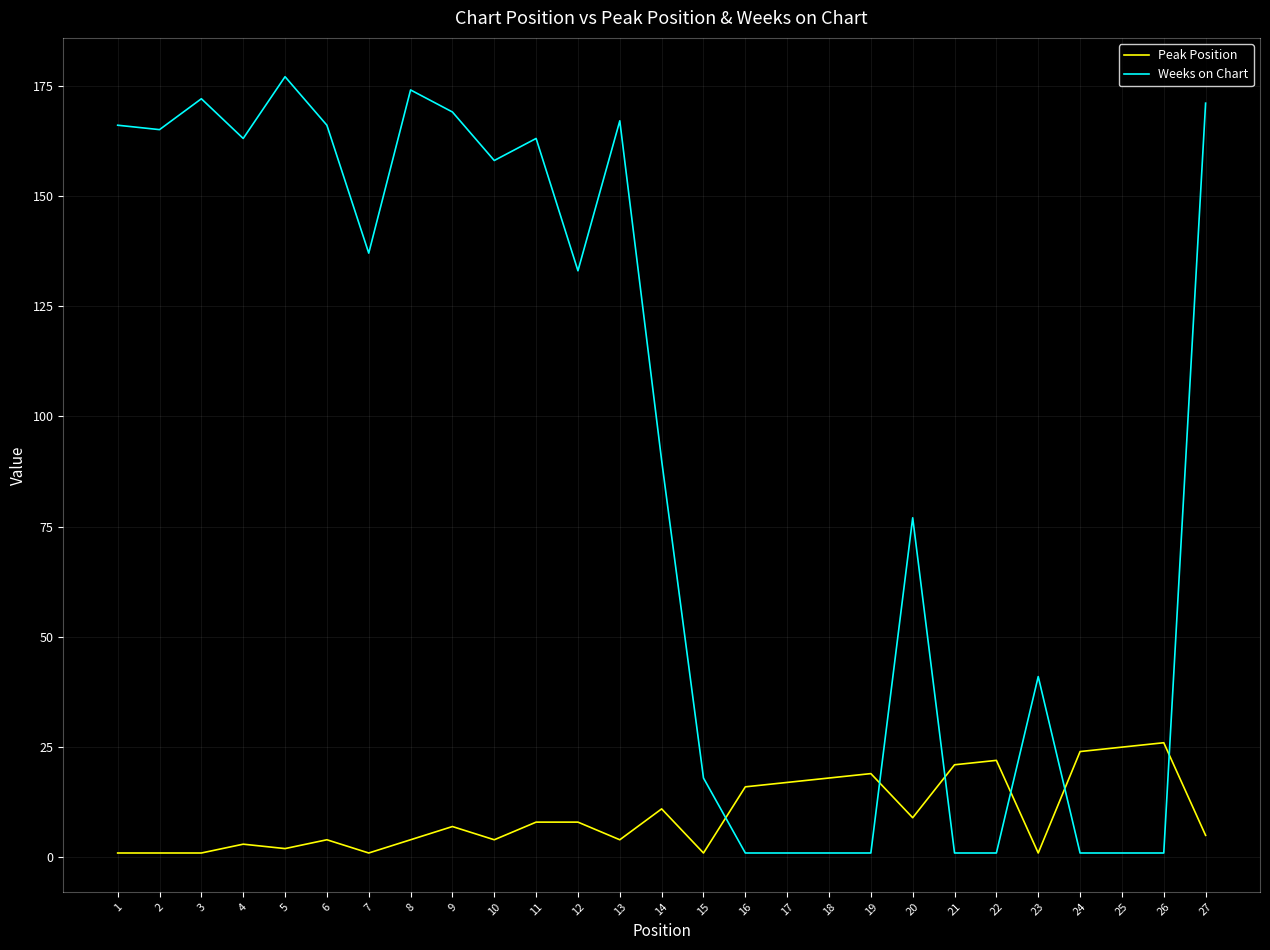

Which series has the largest total across all categories?

Weeks on Chart